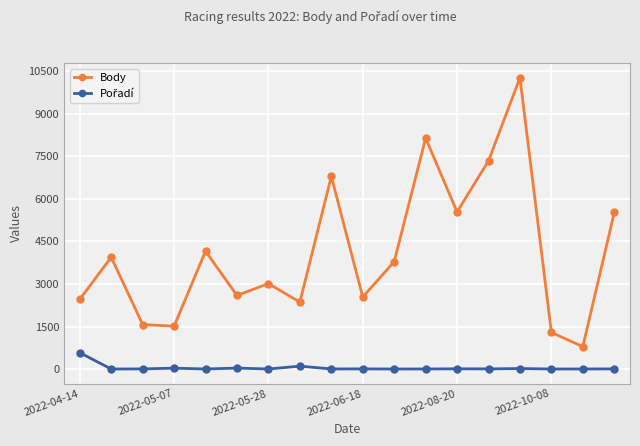

Which series has the widest spread of values?

Body